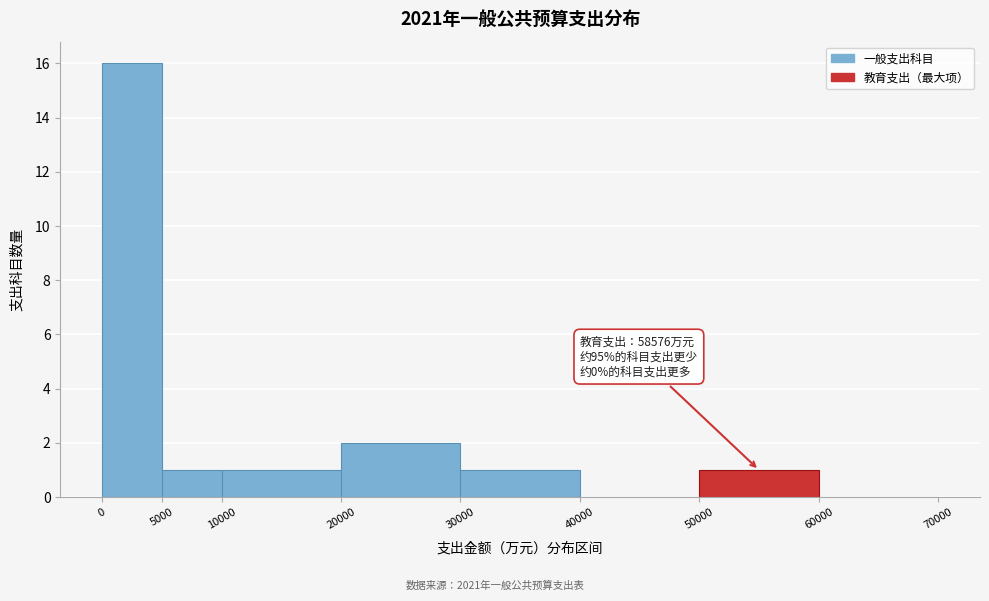

Which range on the x-axis has the tallest bar?

0 to 5000